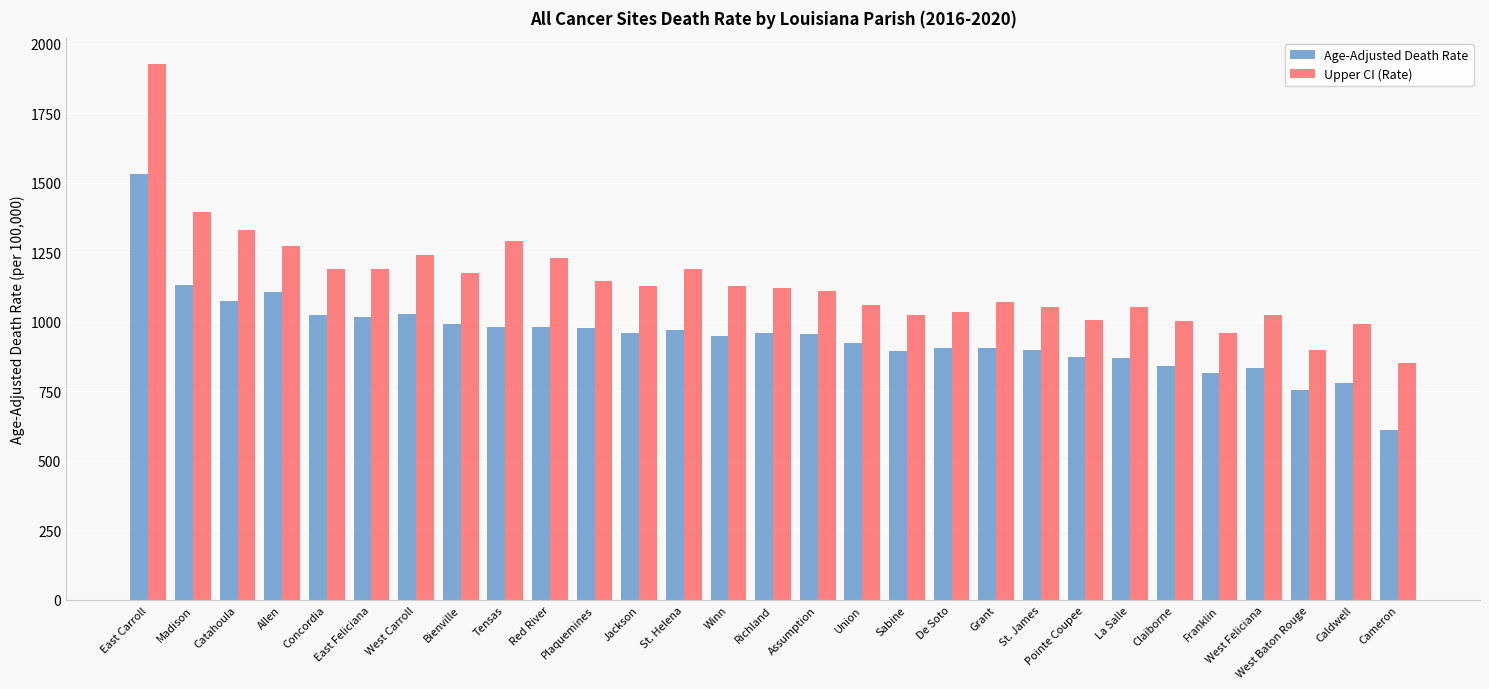

Does the chart contain stacked bars?

No